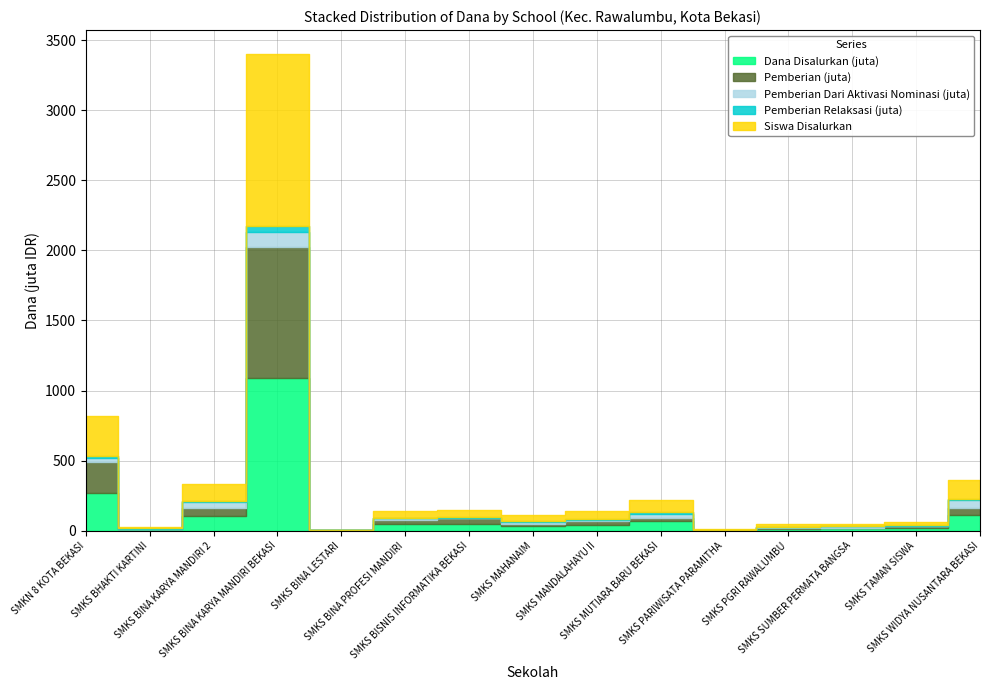

Between SMKS BINA KARYA MANDIRI 2 and SMKS MUTIARA BARU BEKASI, which is larger?

SMKS BINA KARYA MANDIRI 2